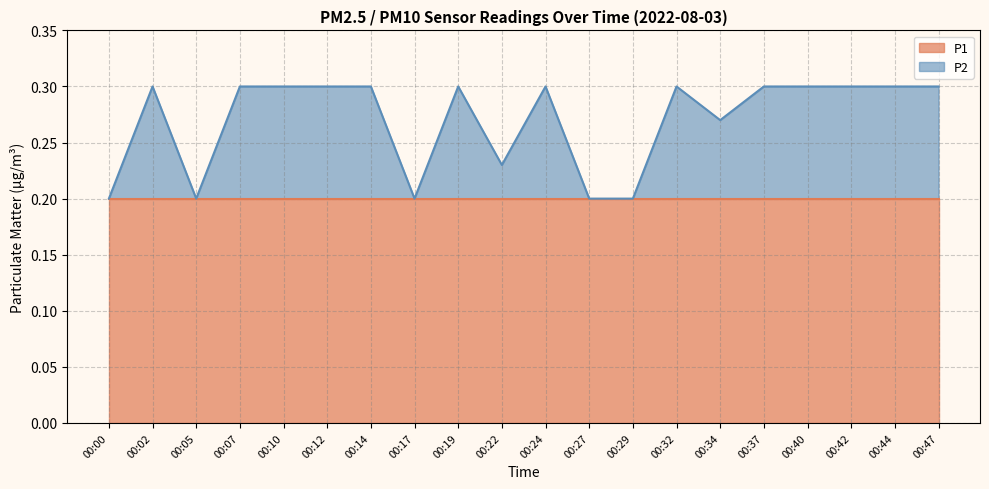

Reading right to left, extract all data points from this chart.

0.3	0.3	0.3	0.3	0.3	0.3	0.3	0.2	0.2	0.3	0.2	0.3	0.2	0.3	0.3	0.3	0.3	0.2	0.3	0.2